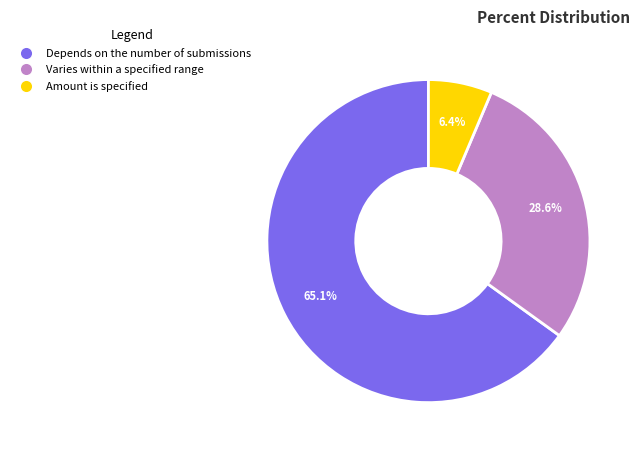

To the nearest percent, what portion does Depends on the number of submissions represent?

65%